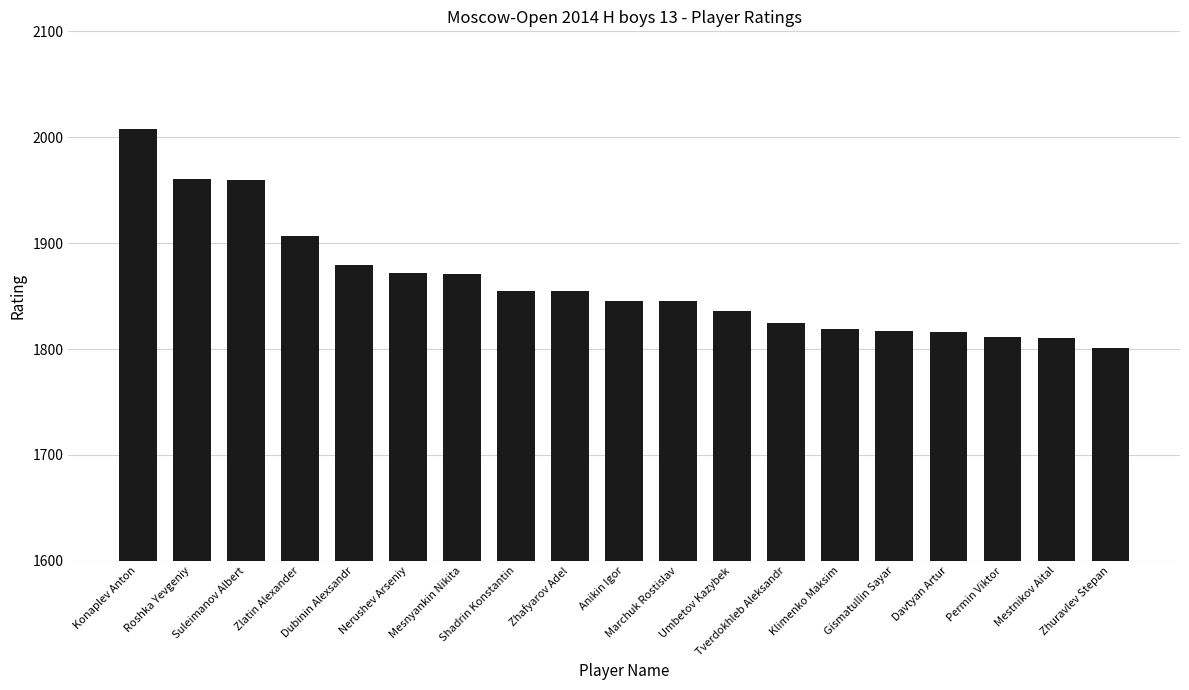

Is it true that the value at Shadrin Konstantin is 1855?

True